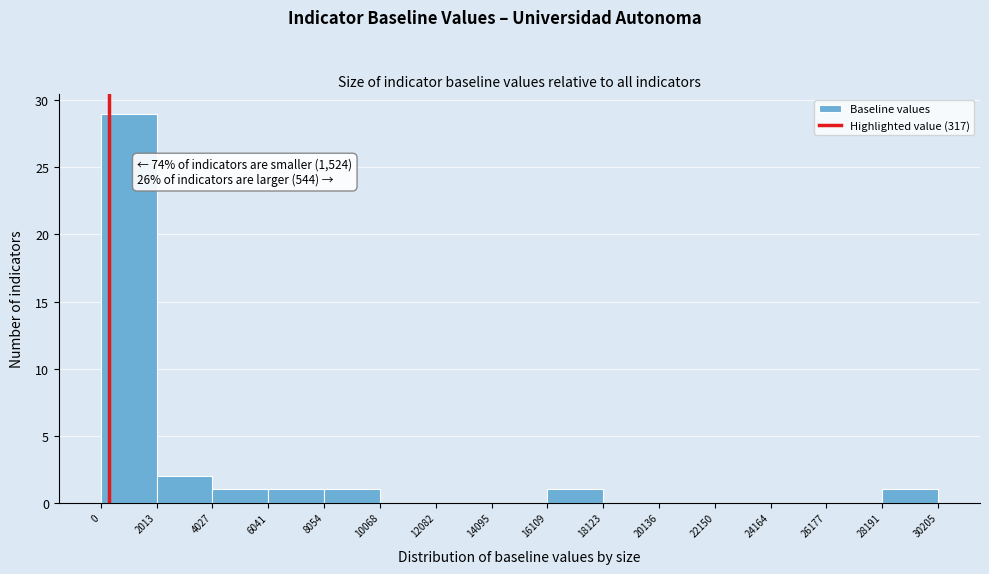

Over which range of the x-axis is the bar tallest?

0 to 2013